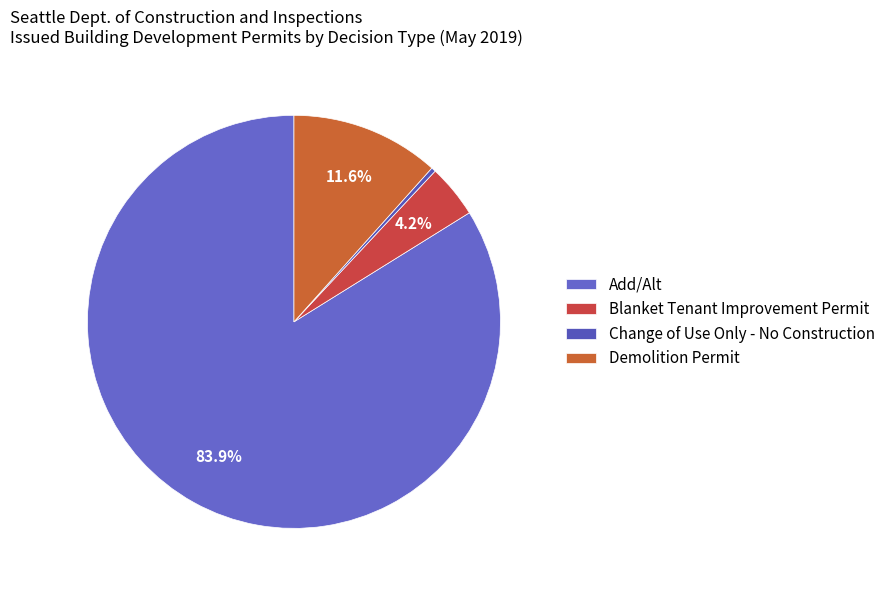

To the nearest percent, what portion does Add/Alt represent?

84%